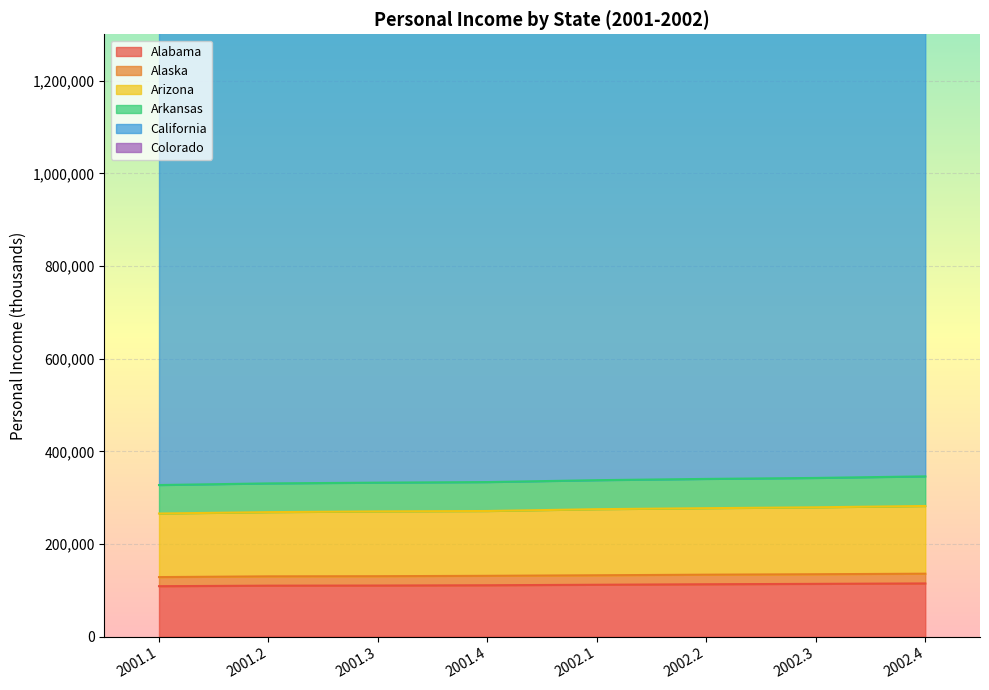

What is the lowest value of the Alabama series?

109274